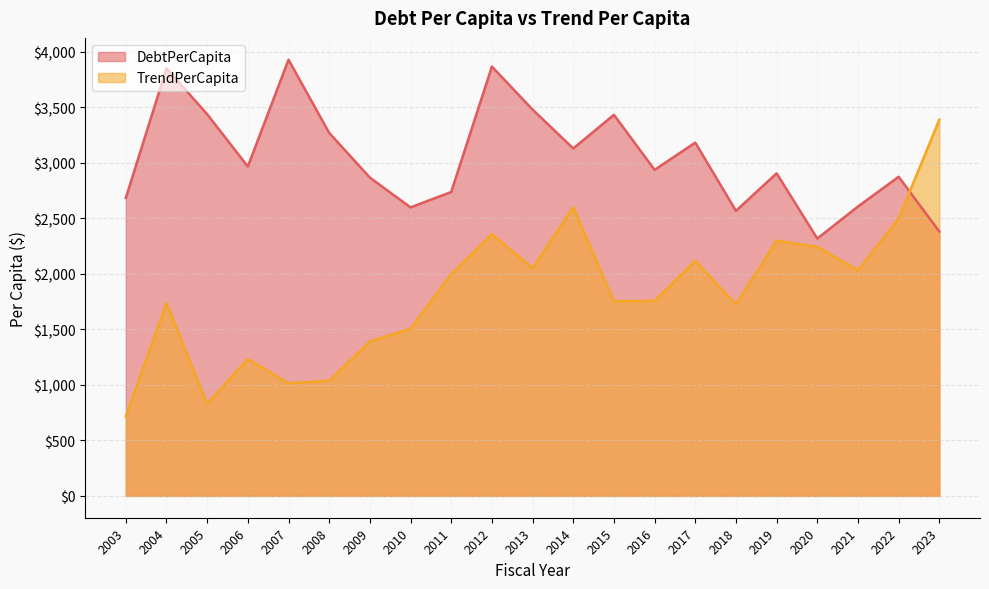

List the series in order of their overall mean, lowest first.

TrendPerCapita, DebtPerCapita